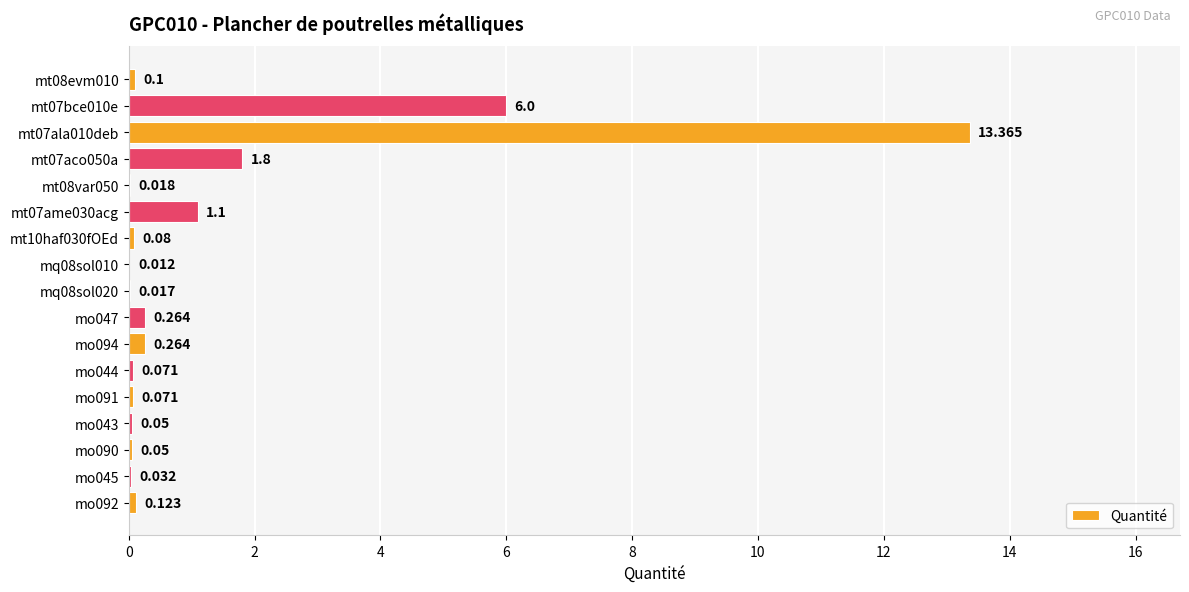

Count the number of categories in the chart.

17